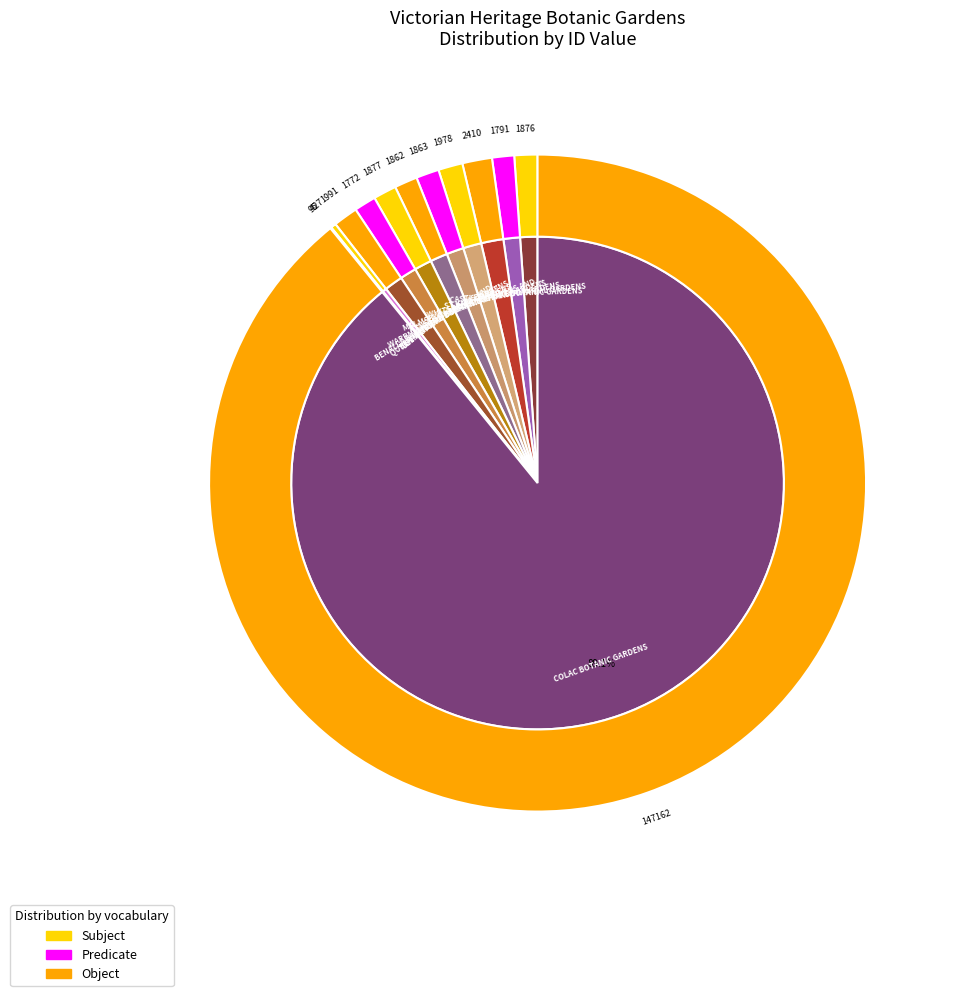

What is the ratio of the value at COLAC BOTANIC GARDENS to the value at WARRNAMBOOL BOTANIC GARDENS?

78.4